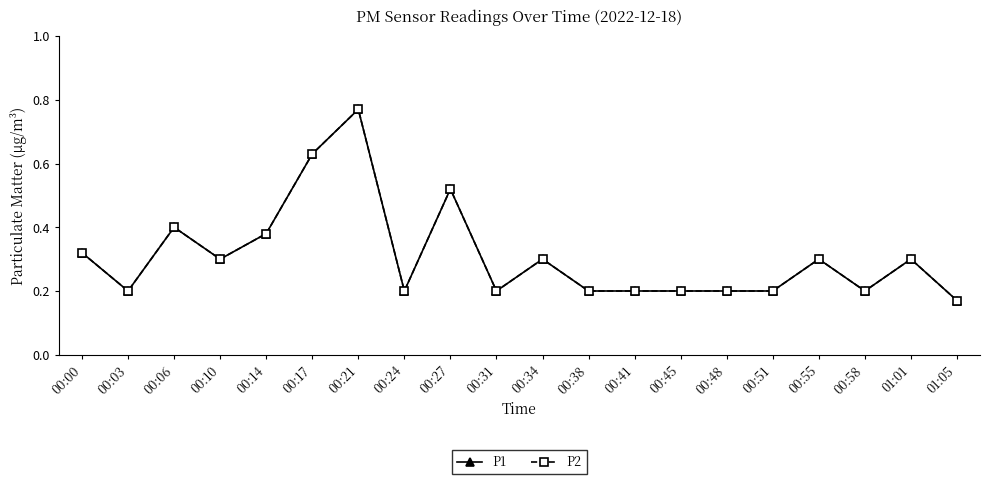

True or false: P2 and P1 intersect in this chart.

False